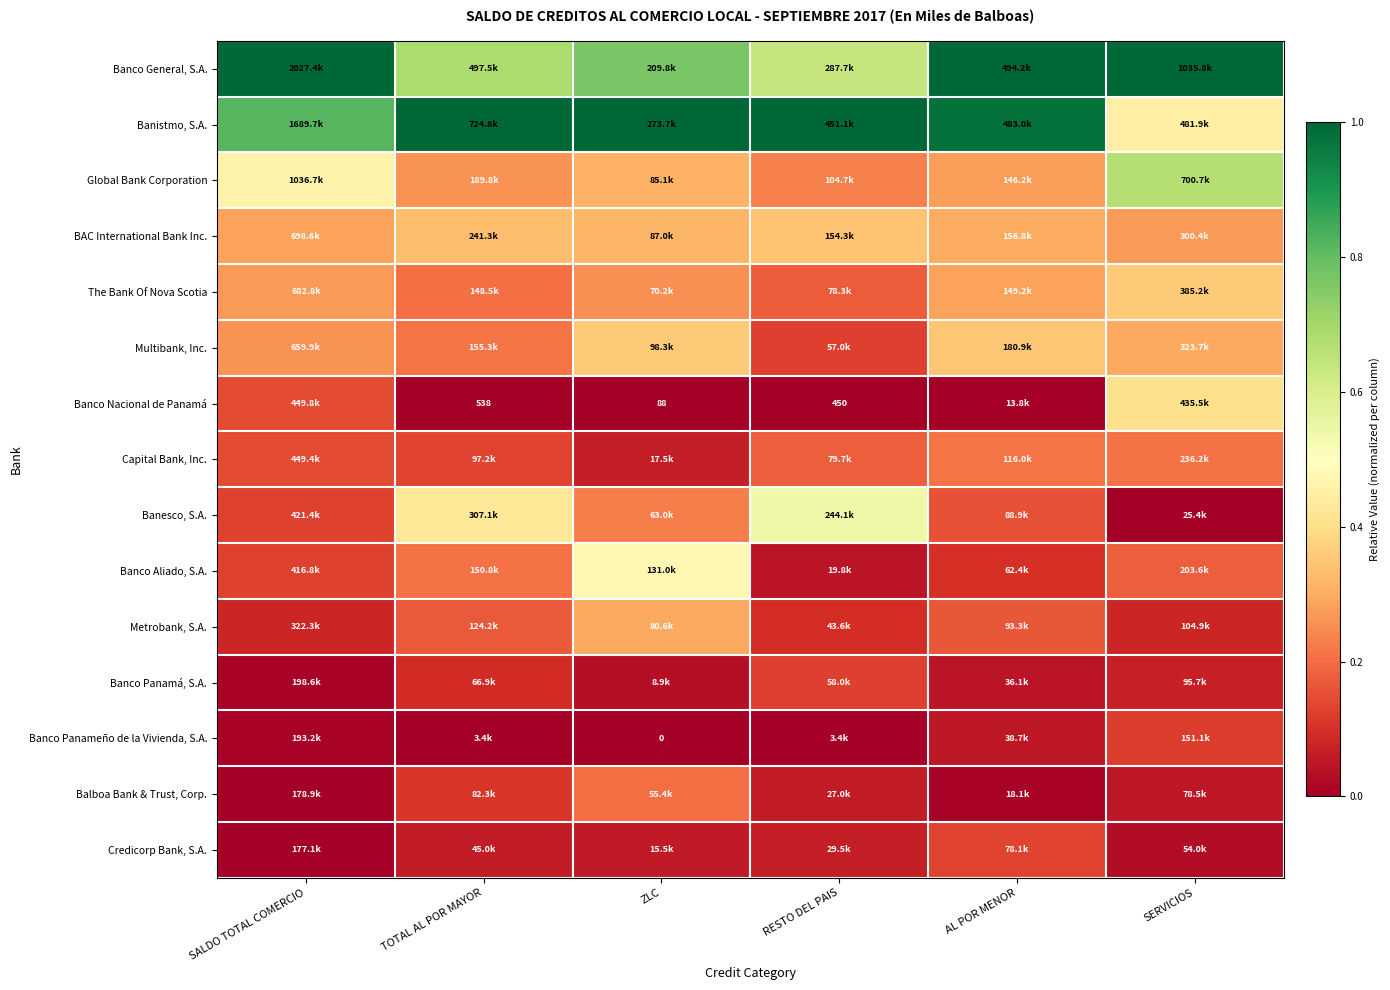

The value of Multibank, Inc. at TOTAL AL POR MAYOR is 0.2. True or false?

True